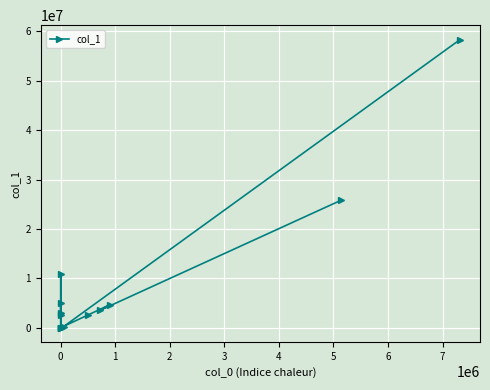

True or false: the data shows 340449 at 12.

False